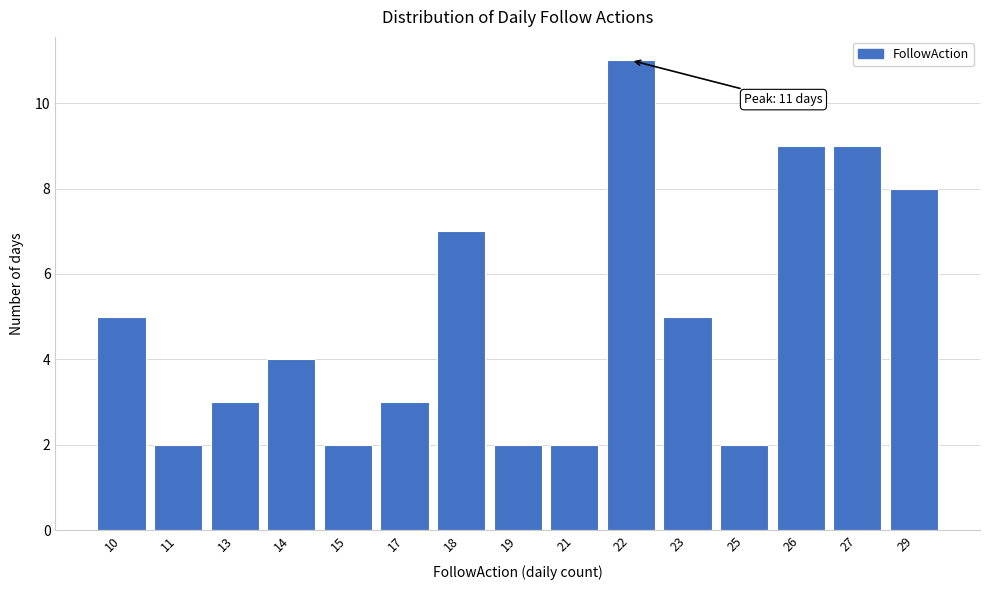

Reading left to right, list all the values displayed in this chart.

5	2	3	4	2	3	7	2	2	11	5	2	9	9	8